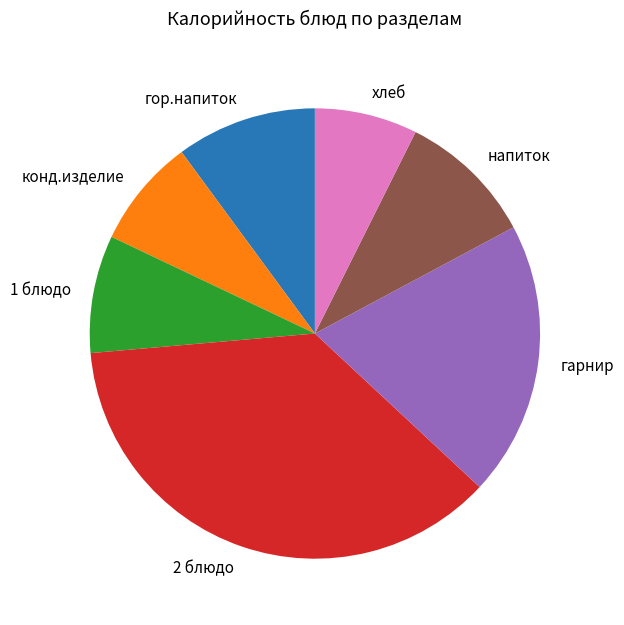

How many slices are in this pie chart?

7